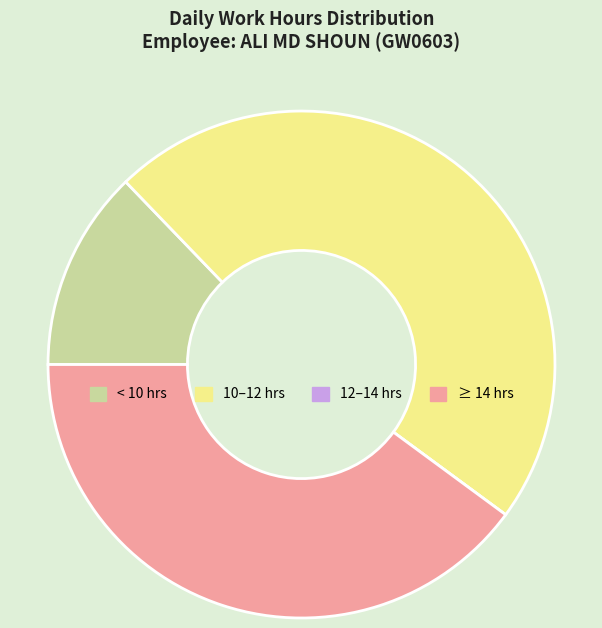

Combined, do ≥ 14 hrs and 10–12 hrs account for over 50%?

Yes